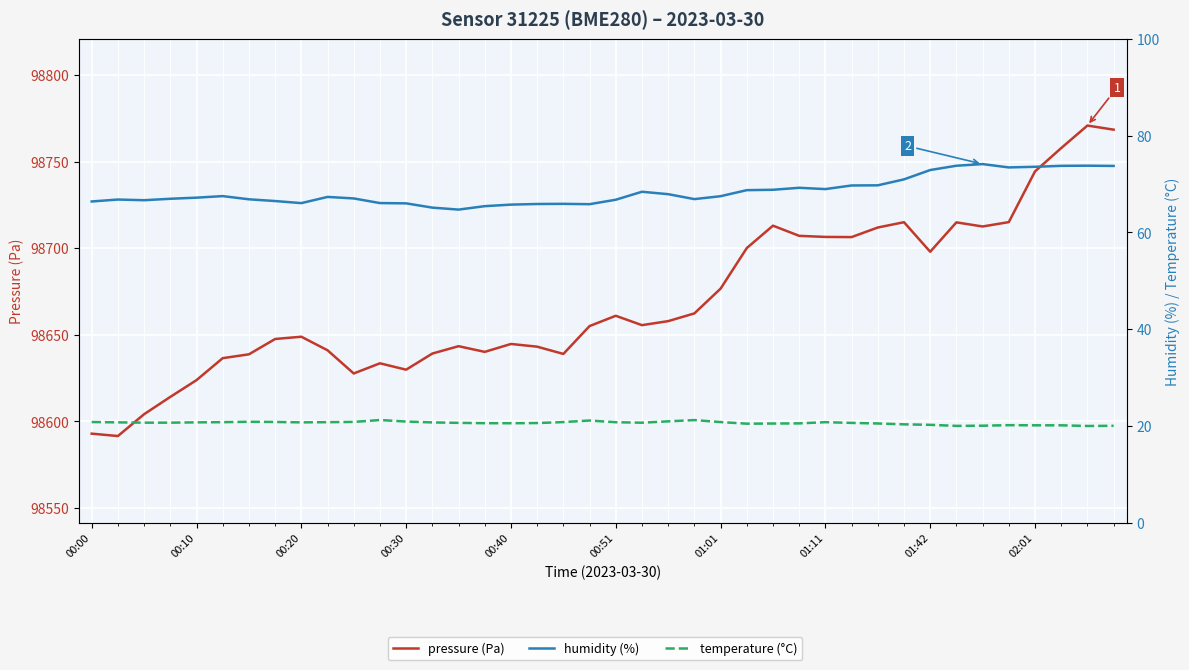

Where is humidity (%) nearest to the value 69?

01:11